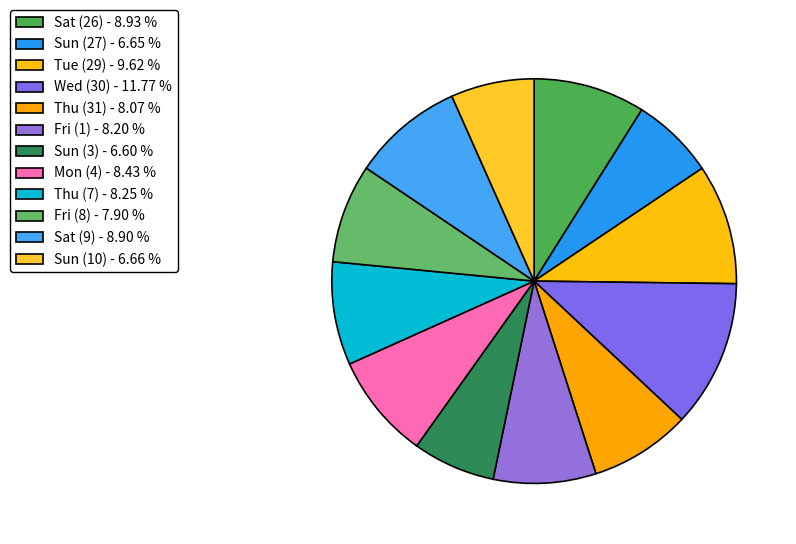

Is it true that Sun (10) is 15% of the pie?

False